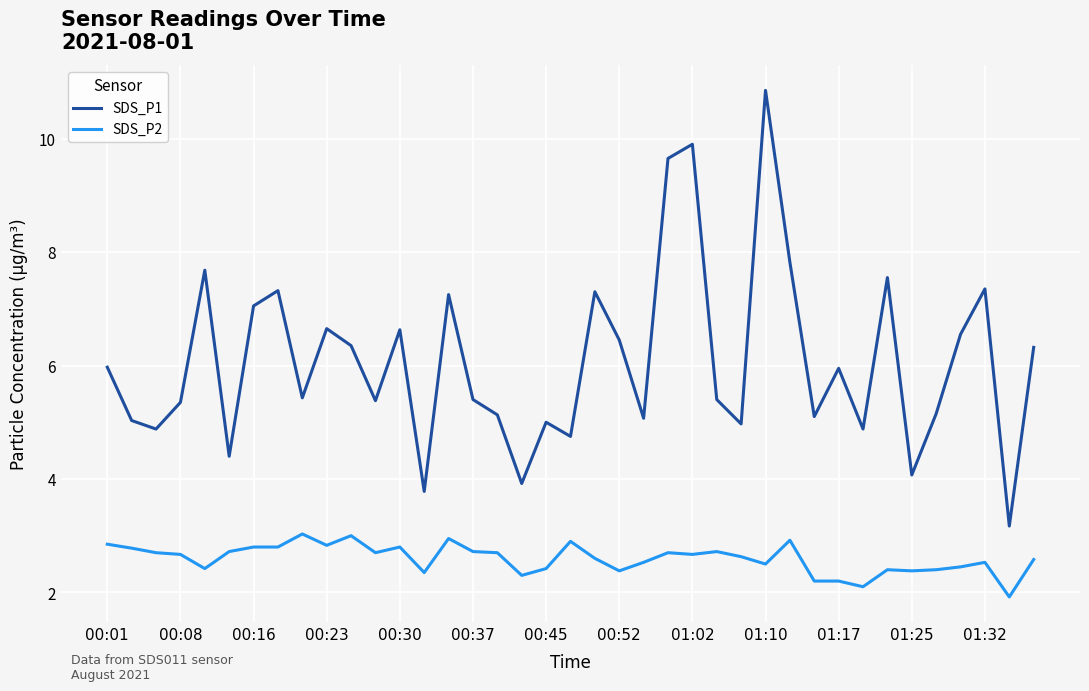

Which series has the largest range (max minus min)?

SDS_P1